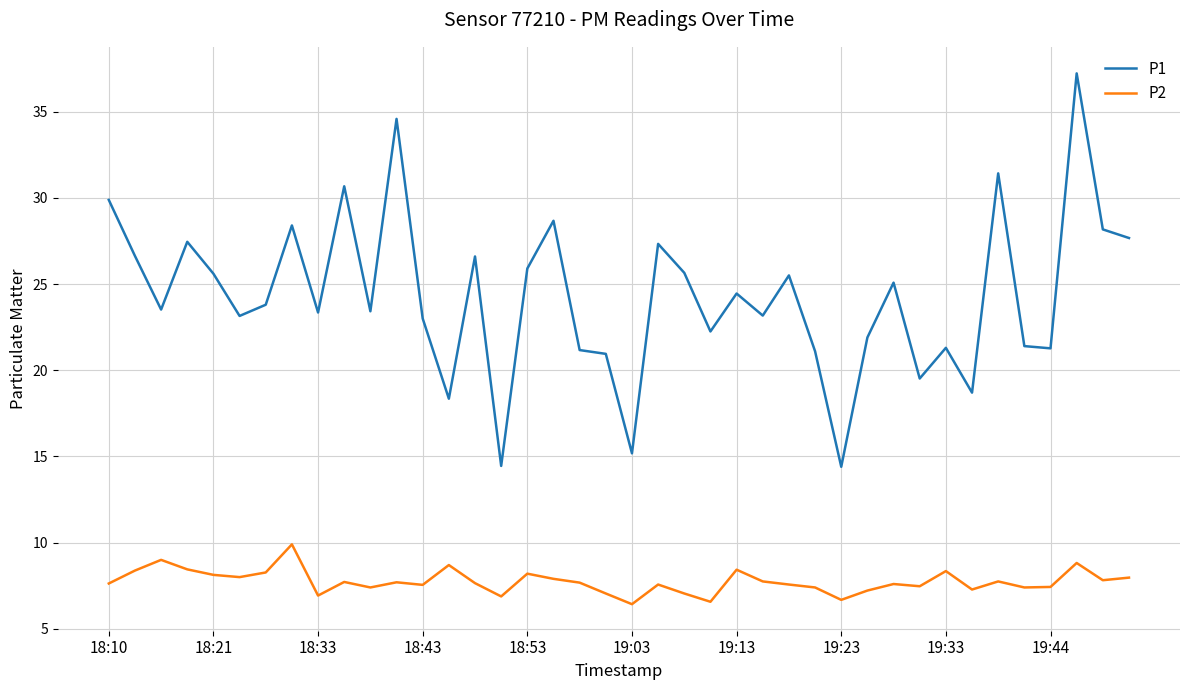

Which series has the largest total across all categories?

P1